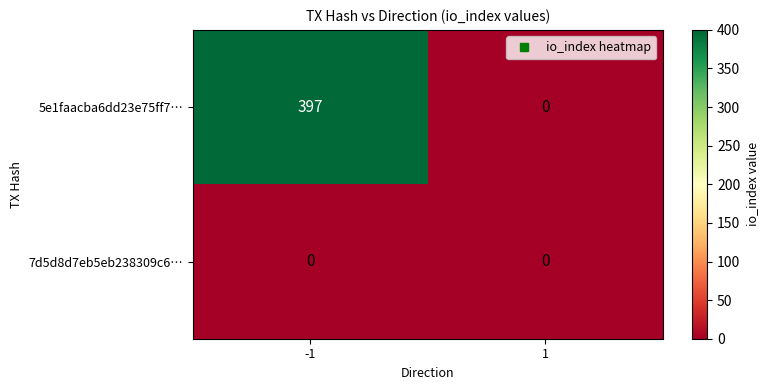

True or false: 7d5d8d7eb5eb238309c6… has a value of 0 at -1.

True